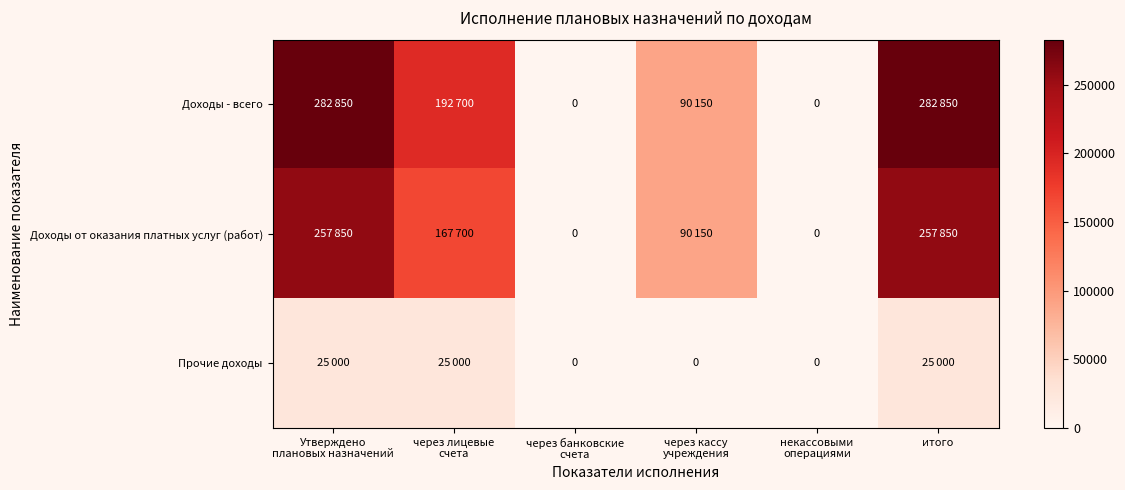

The Доходы - всего series shows 140144 at через кассу учреждения. True or false?

False